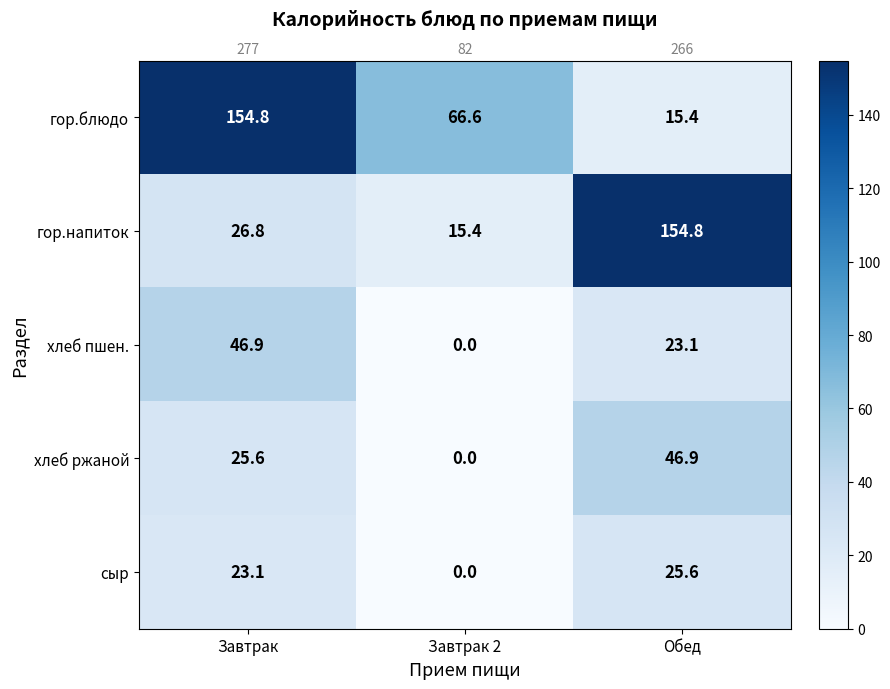

Is it true that гор.блюдо equals 15.4 at Обед?

True